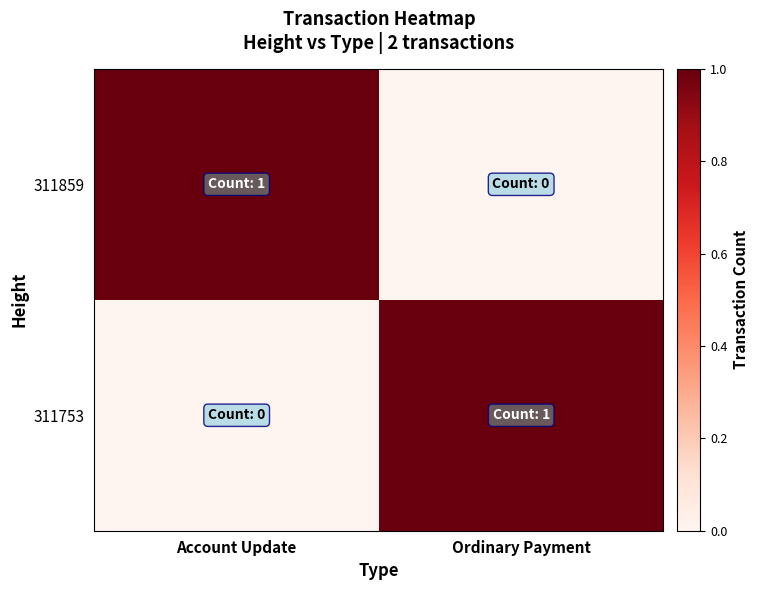

How many series are shown in this chart?

2